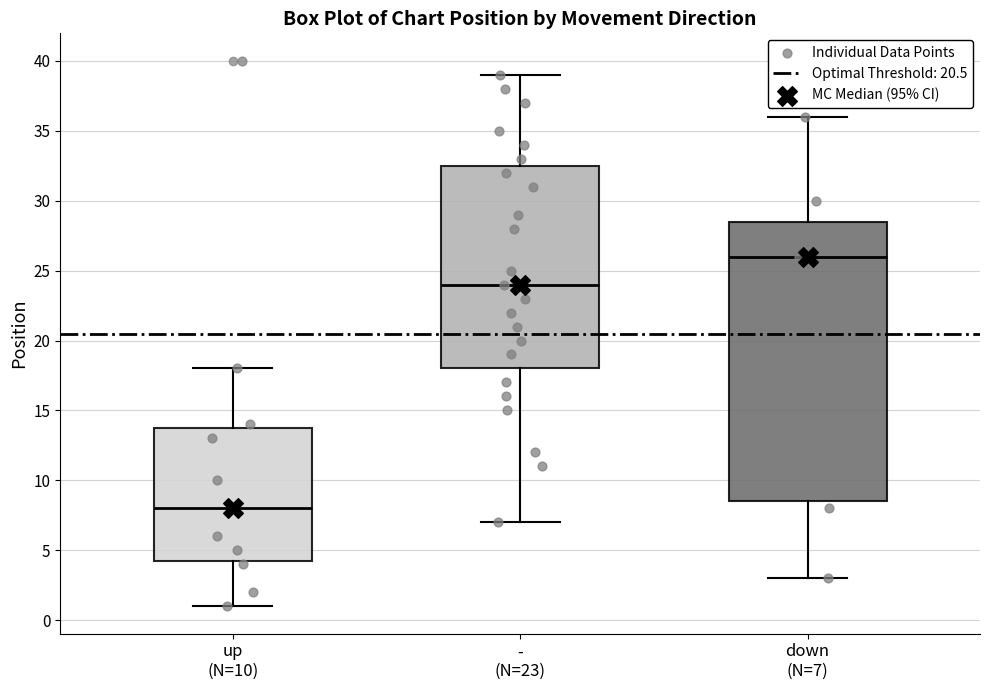

Which box has the lowest median line?

up (N=10)